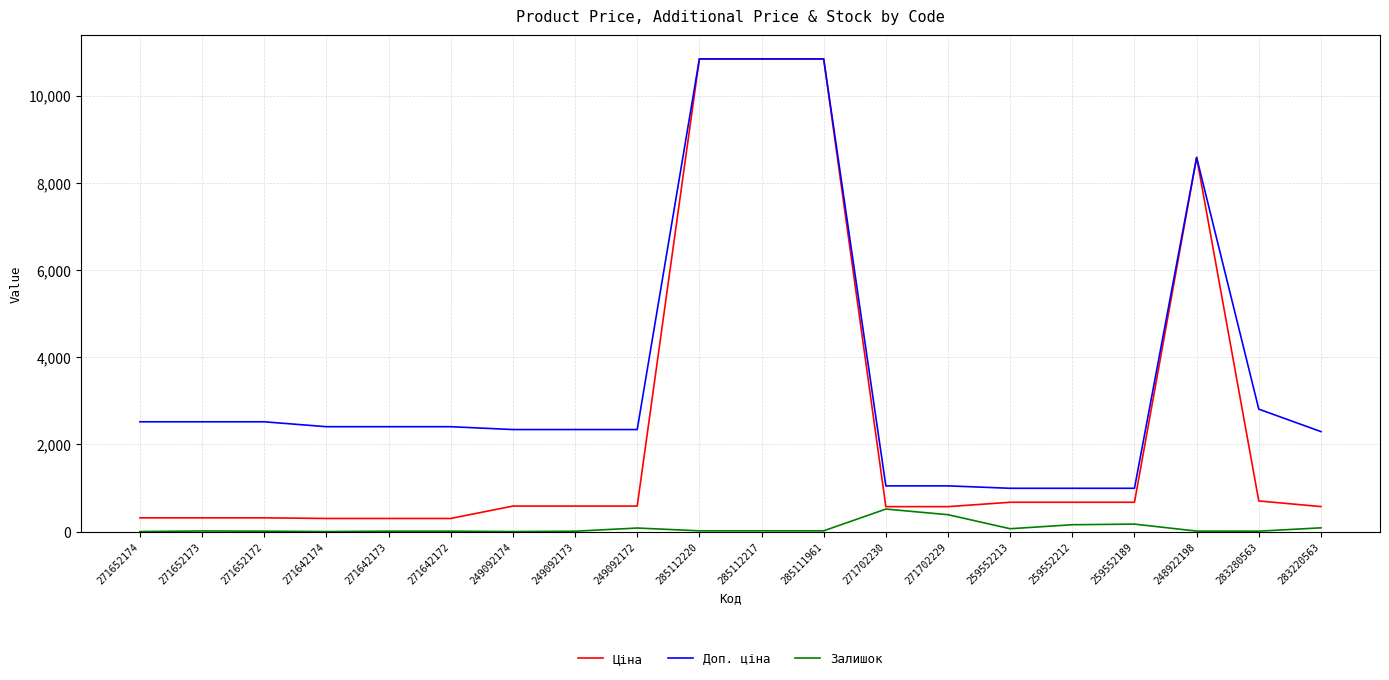

The Доп. ціна series shows 2339.7 at 249092172. True or false?

True